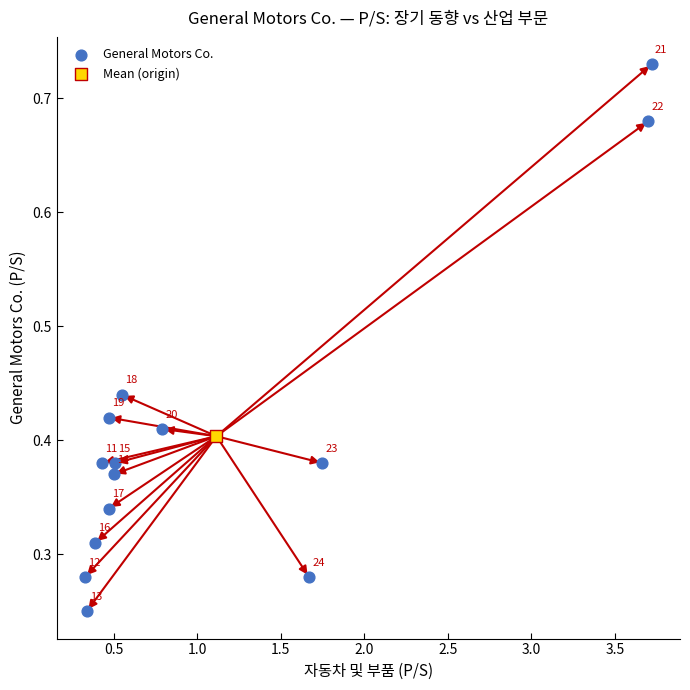

What are all the series names shown in the legend?

General Motors Co., Mean (origin)